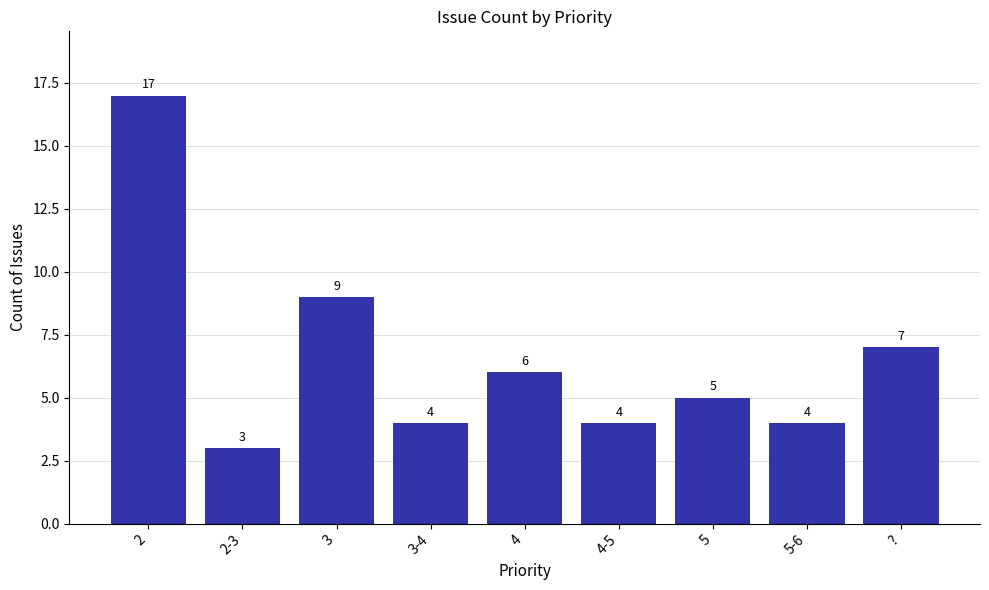

True or false: the data shows 2 at 5.

False